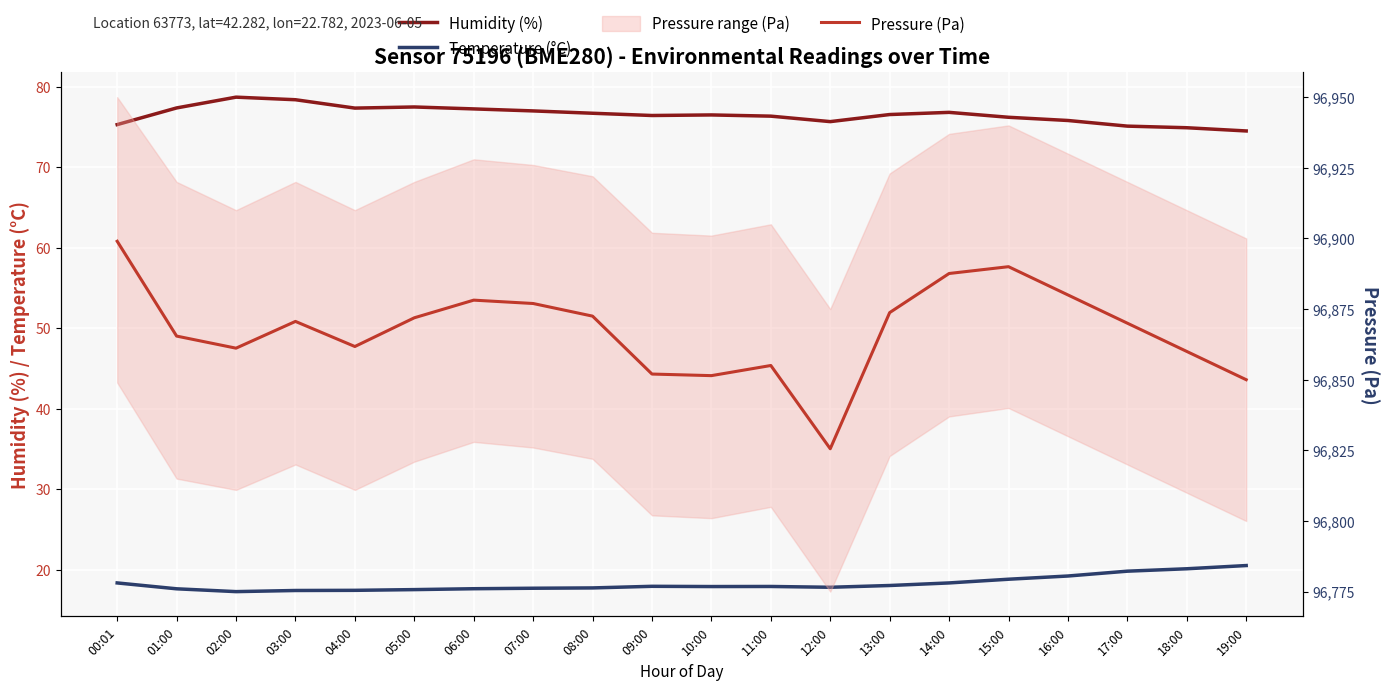

In Humidity (%), how many points are higher than both neighbors (excluding endpoints)?

4